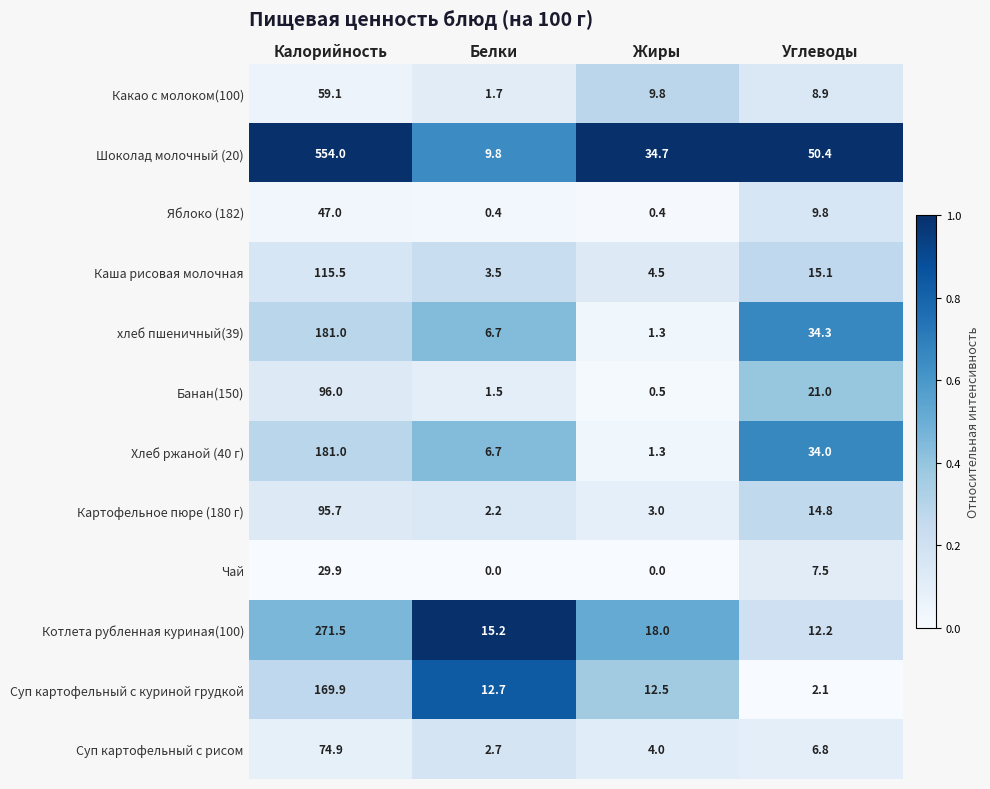

What is the sum of all Картофельное пюре (180 г) values?

115.7